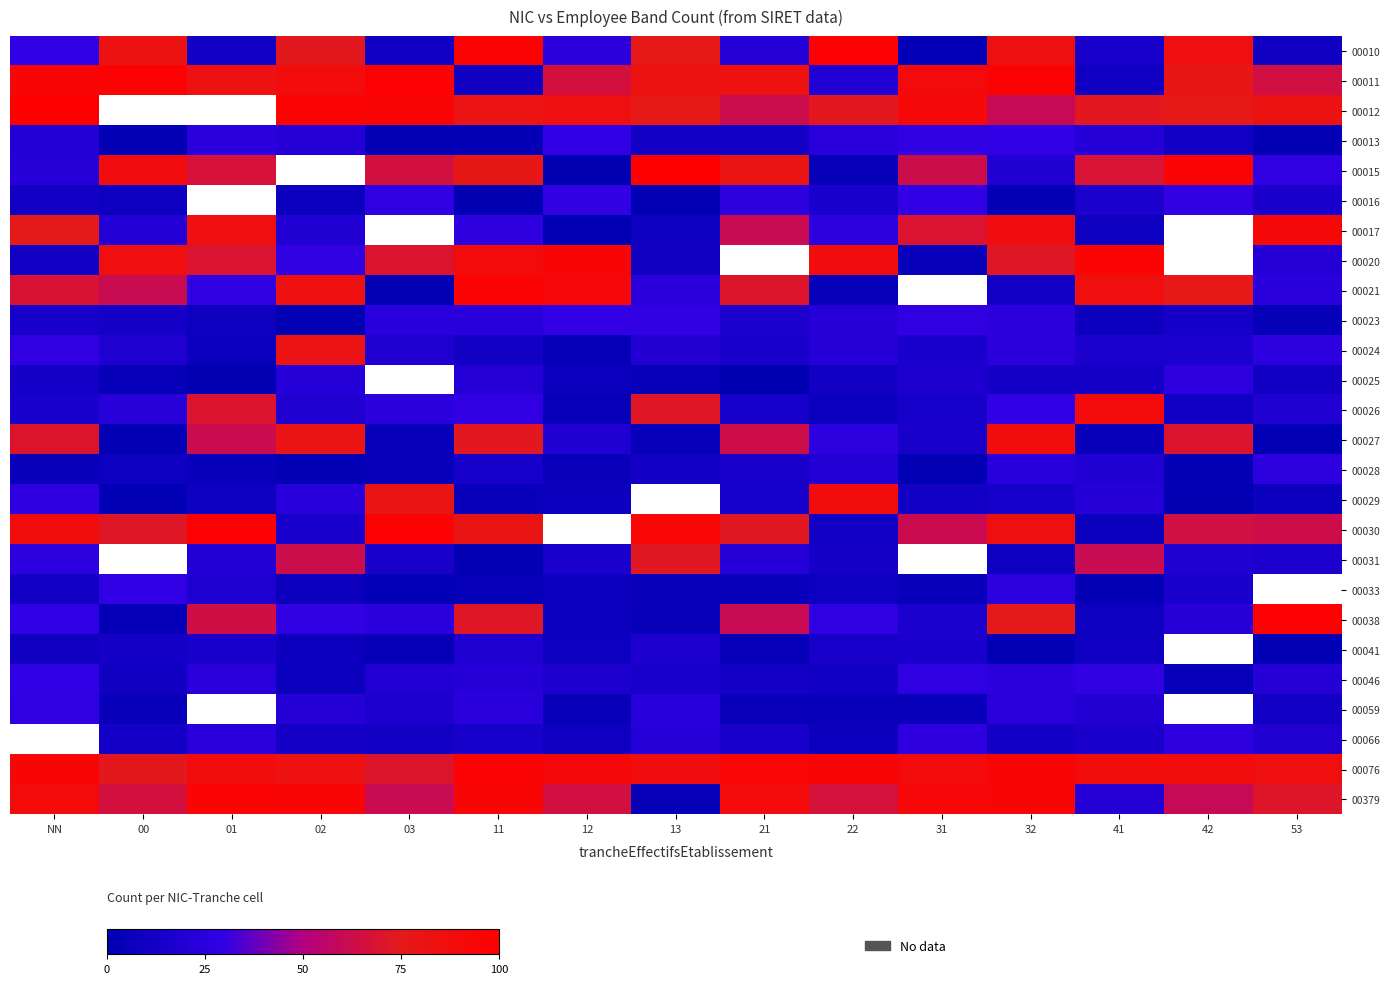

What is the minimum value shown in the chart?

0.3